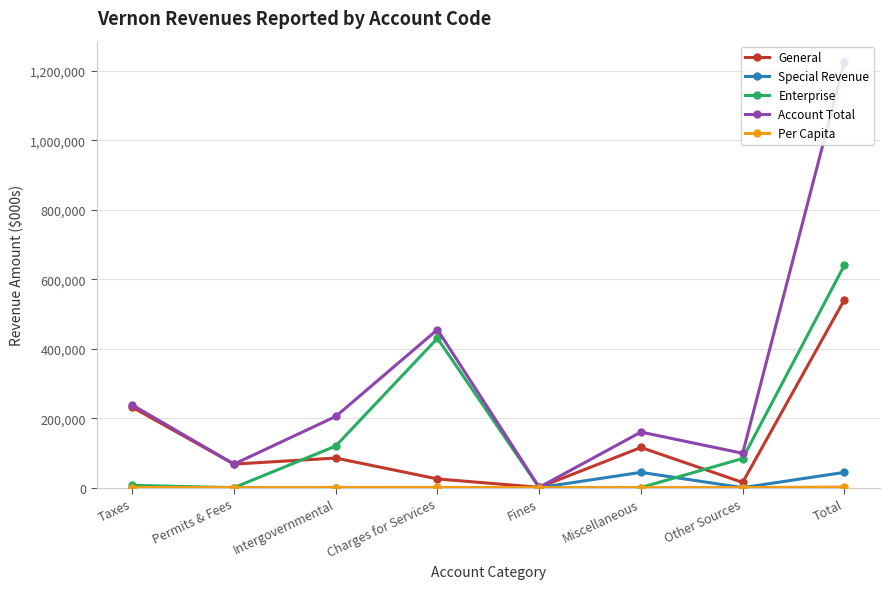

How many interior local peaks does the Enterprise series have?

1